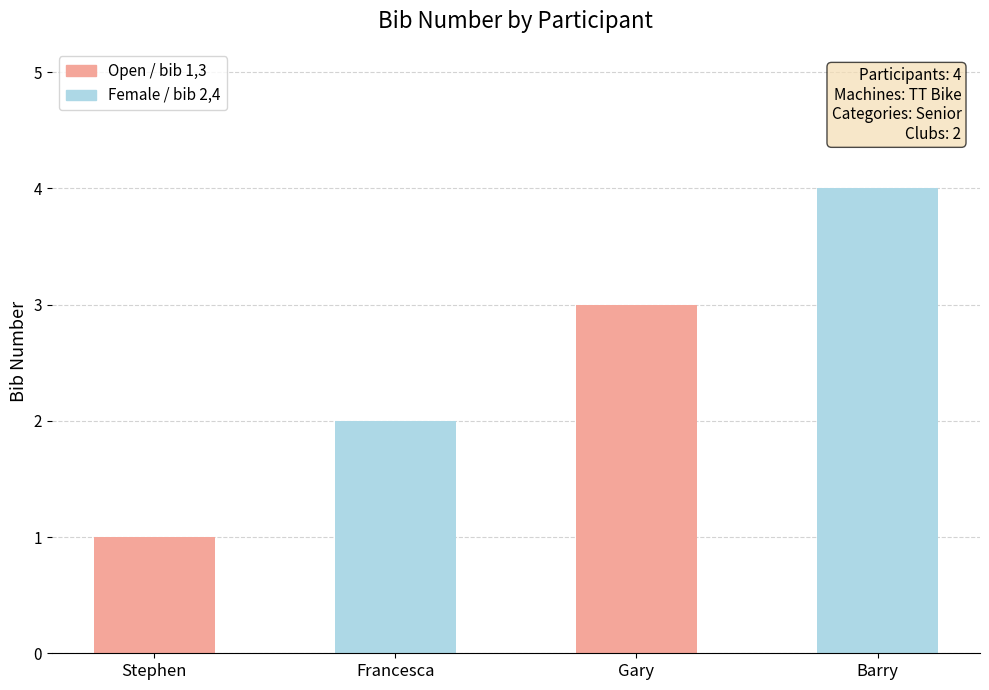

Rank the categories by value from lowest to highest.

Stephen, Francesca, Gary, Barry